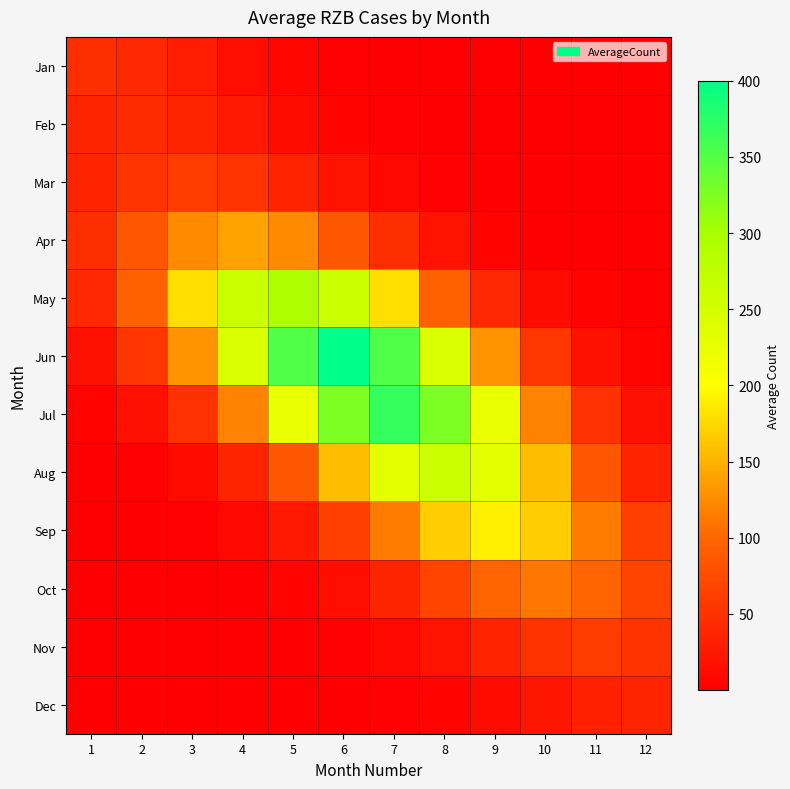

How many data points does each series have?

12